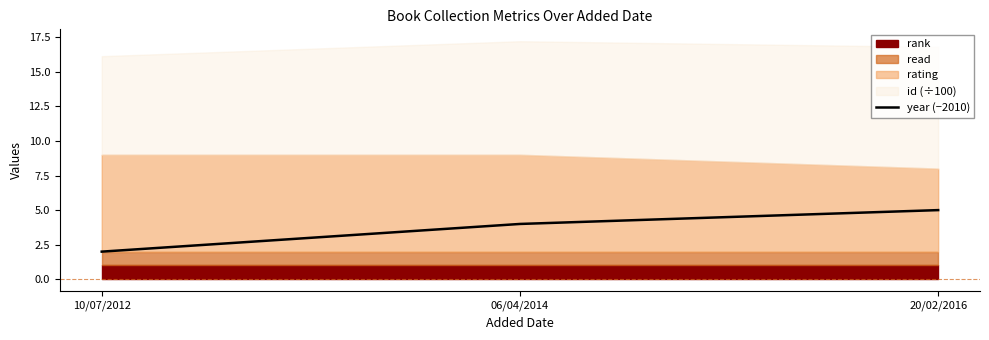

Count the number of categories in the chart.

3